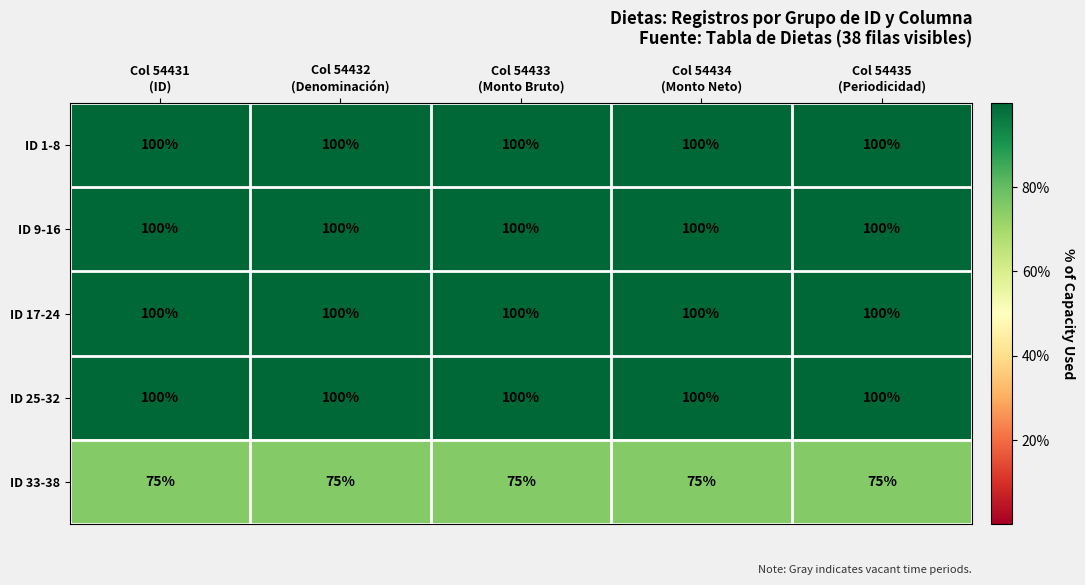

What is the minimum value for ID 25-32?

100